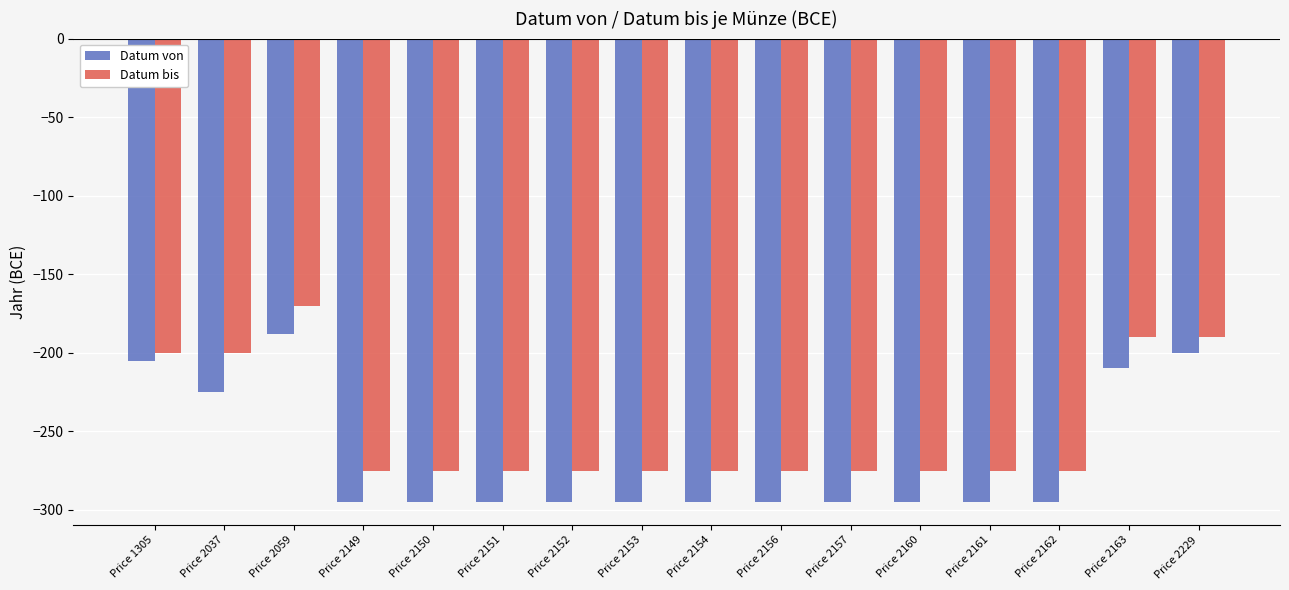

What is the value of the Datum bis bar at the 6th from the left?

-275